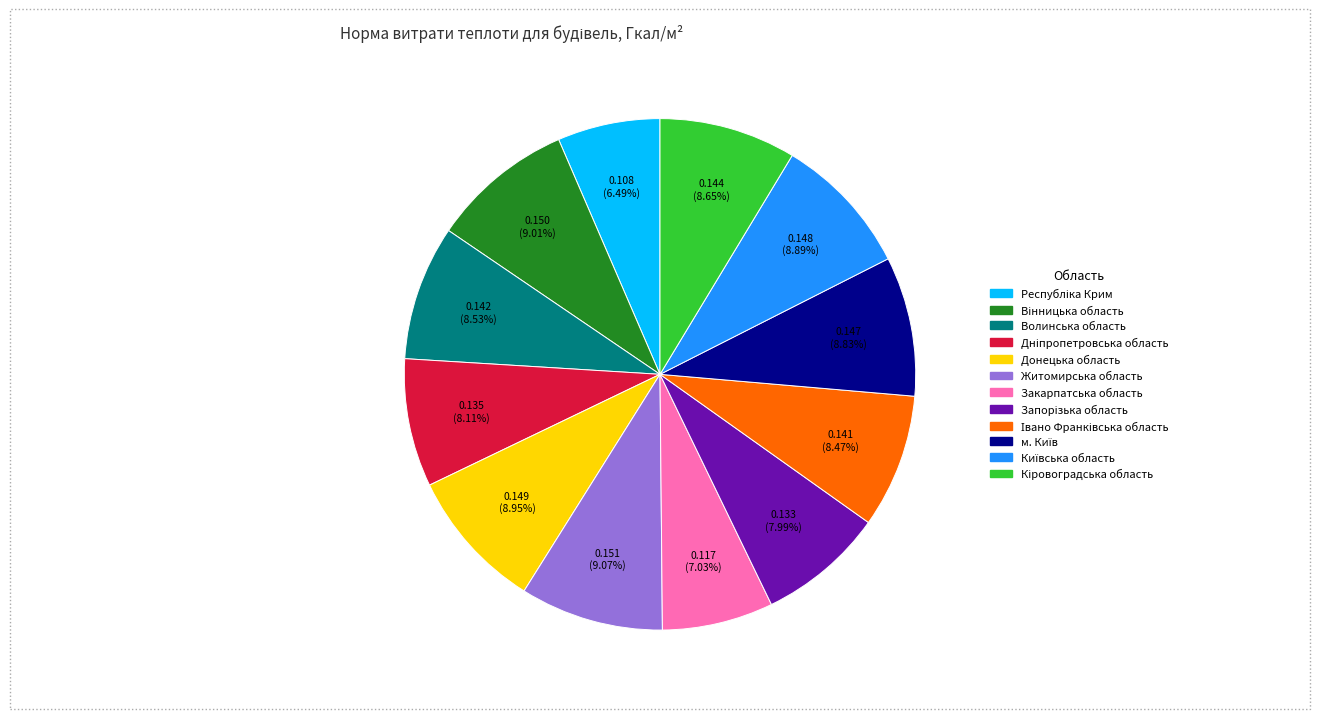

Does Волинська область account for over 50% of the chart?

No